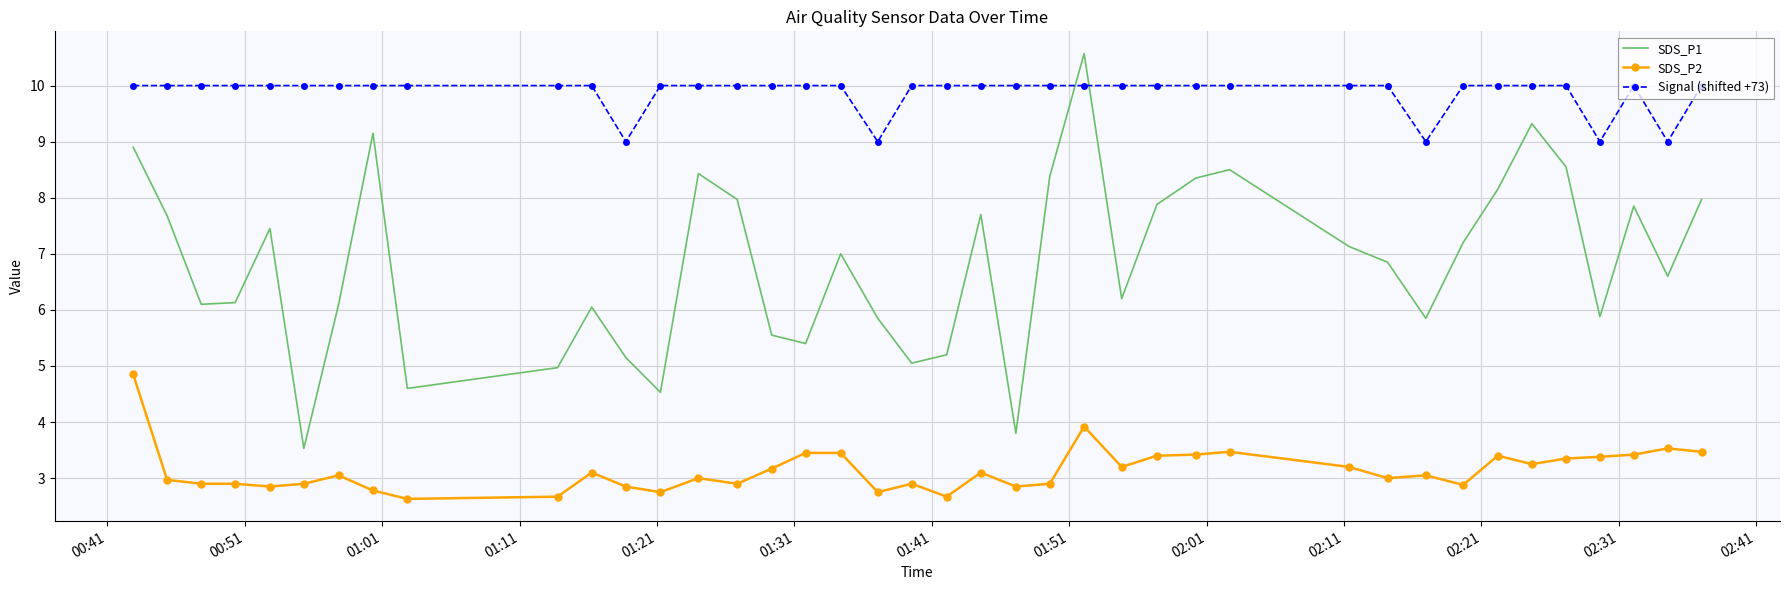

True or false: SDS_P2 and Signal (shifted +73) intersect in this chart.

False